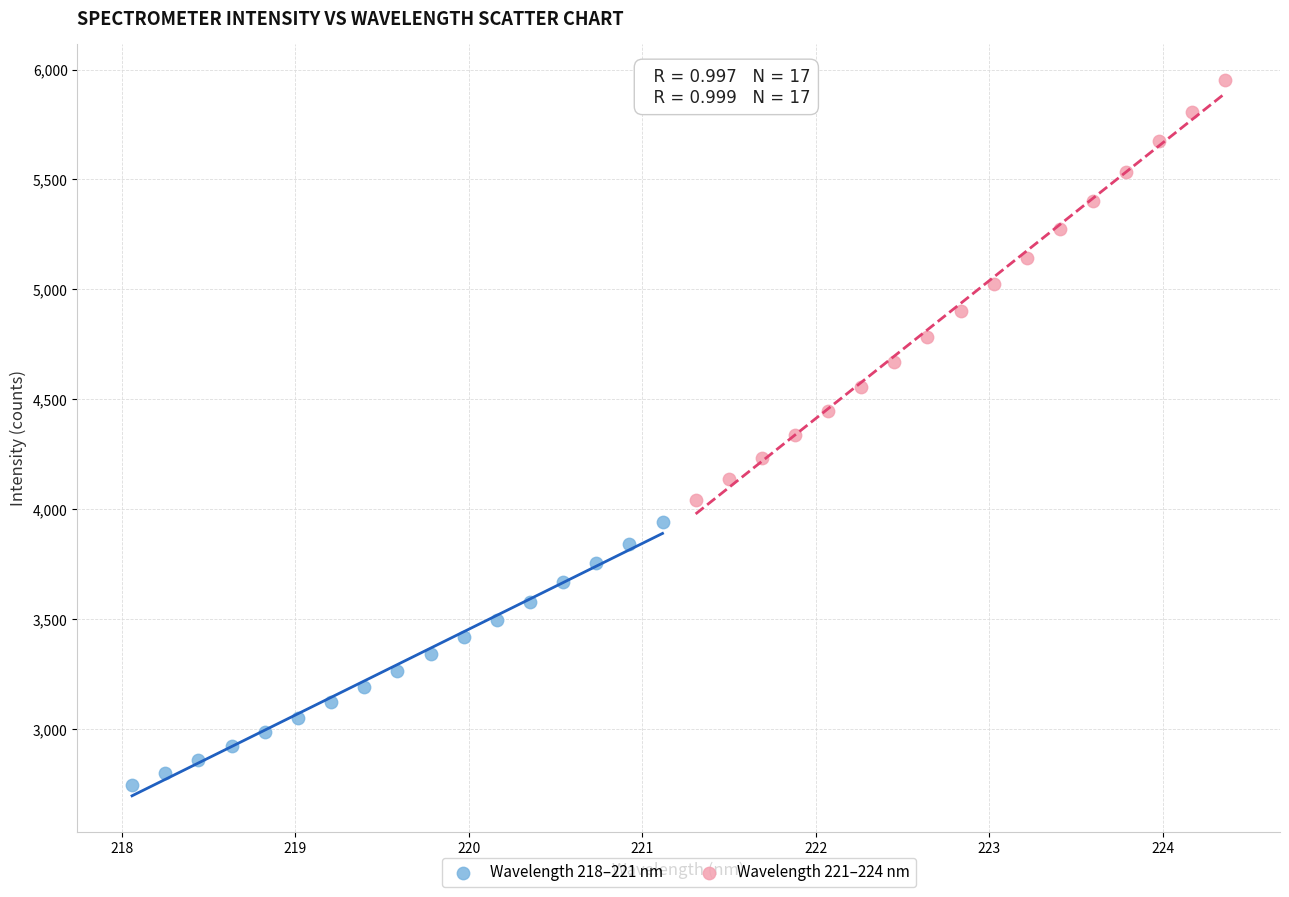

Which series contains the highest Y value?

Wavelength 221–224 nm